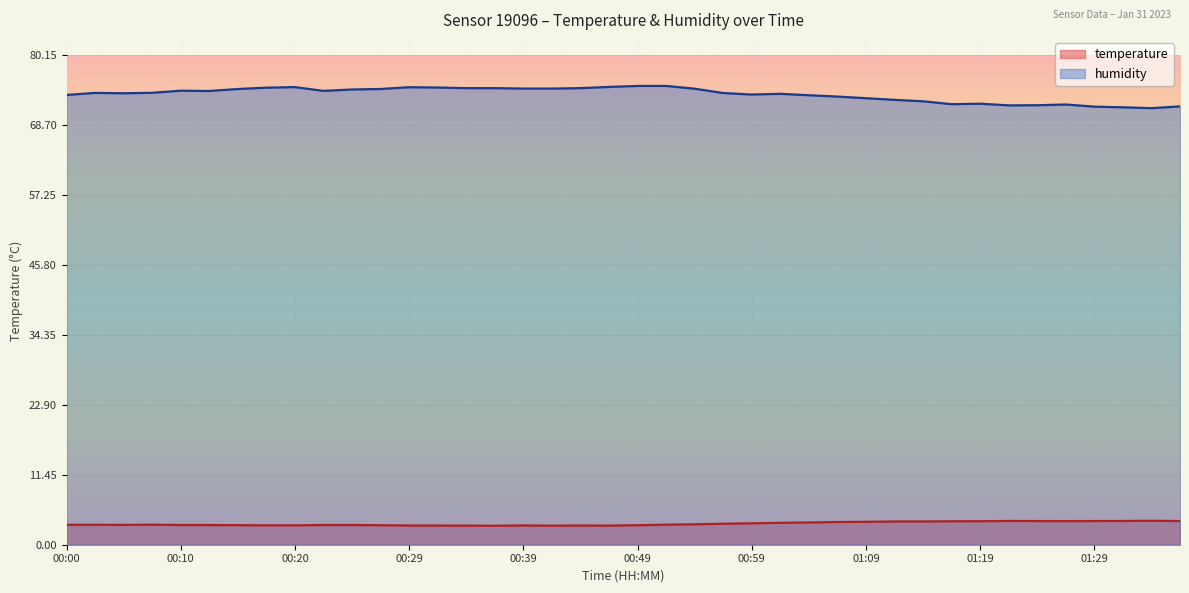

Reading left to right, list all the values displayed in this chart.

temperature: 3.3	3.3	3.2	3.3	3.2	3.2	3.2	3.2	3.2	3.2	3.2	3.2	3.1	3.1	3.1	3.1	3.2	3.1	3.1	3.1	3.2	3.3	3.3	3.4	3.5	3.6	3.6	3.7	3.8	3.8	3.8	3.8	3.9	3.9	3.9	3.9	3.9	3.9	3.9	3.9
humidity: 73.7	74.0	74.0	74.0	74.4	74.3	74.7	74.9	75.0	74.3	74.6	74.7	74.9	74.9	74.8	74.8	74.7	74.7	74.8	75.0	75.2	75.2	74.7	74.0	73.7	73.9	73.6	73.4	73.1	72.9	72.6	72.2	72.2	72.0	72.0	72.1	71.8	71.7	71.5	71.8